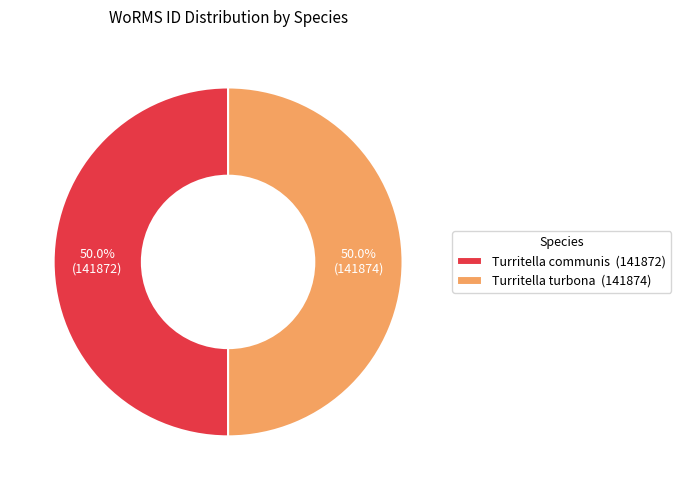

Approximately how many times larger is the value at Turritella turbona (141874) compared to Turritella communis (141872)?

1.0